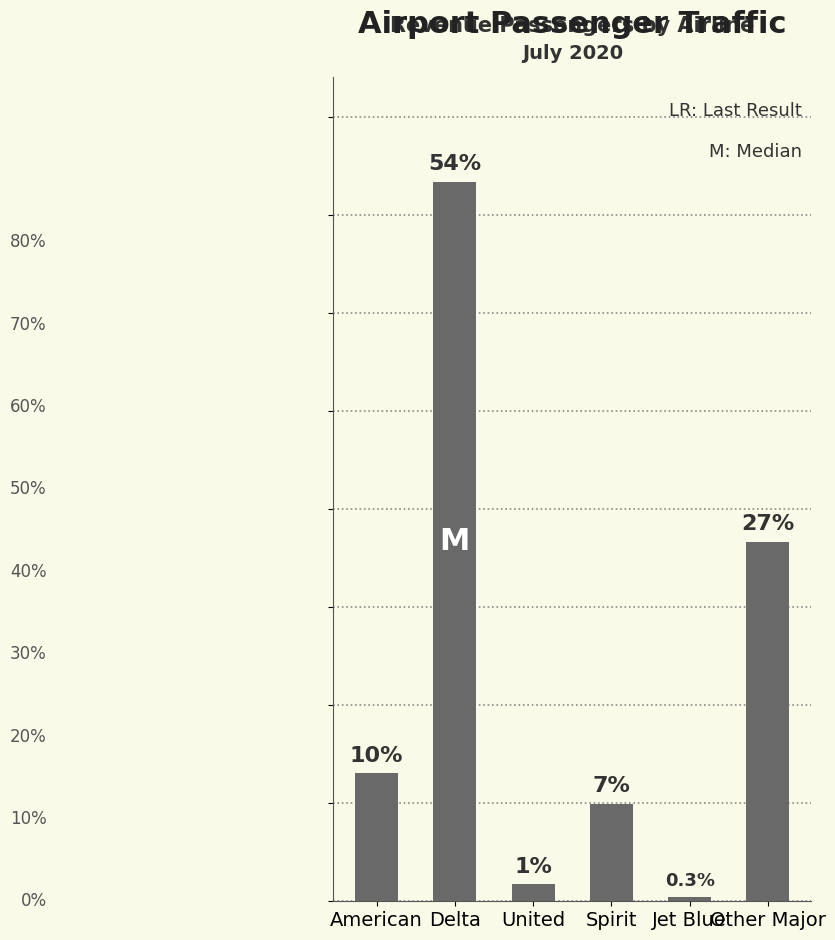

Does the chart contain any negative values?

No